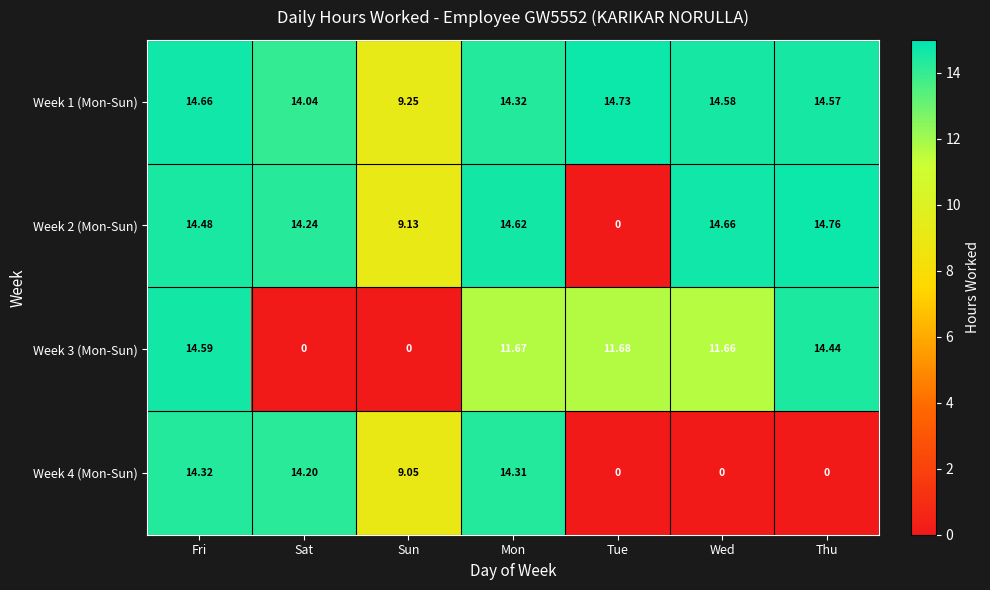

Where is Week 1 (Mon-Sun) nearest to the value 11?

Sun